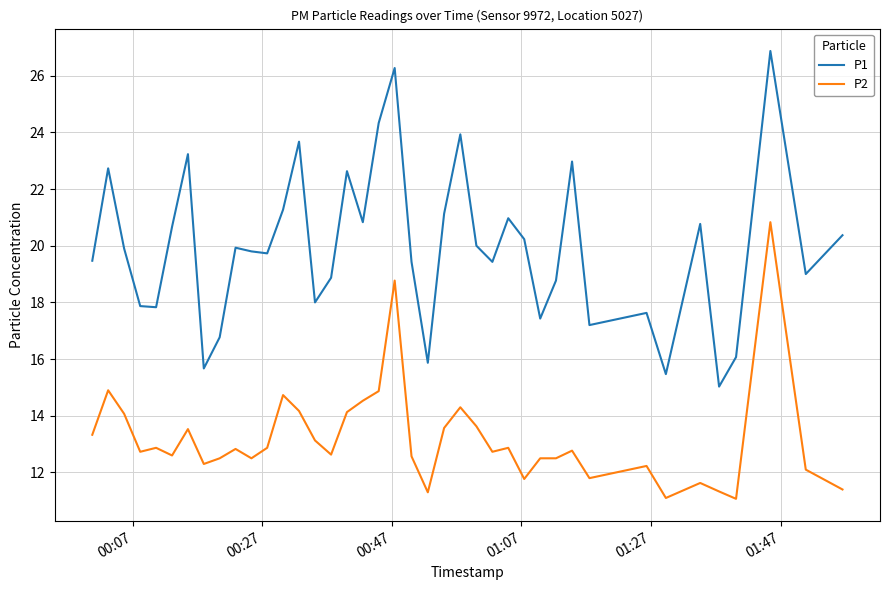

Which series has the widest spread of values?

P1